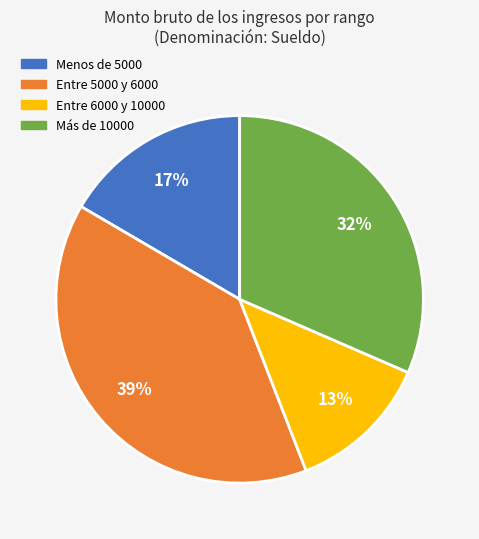

Does any single category account for the majority?

No